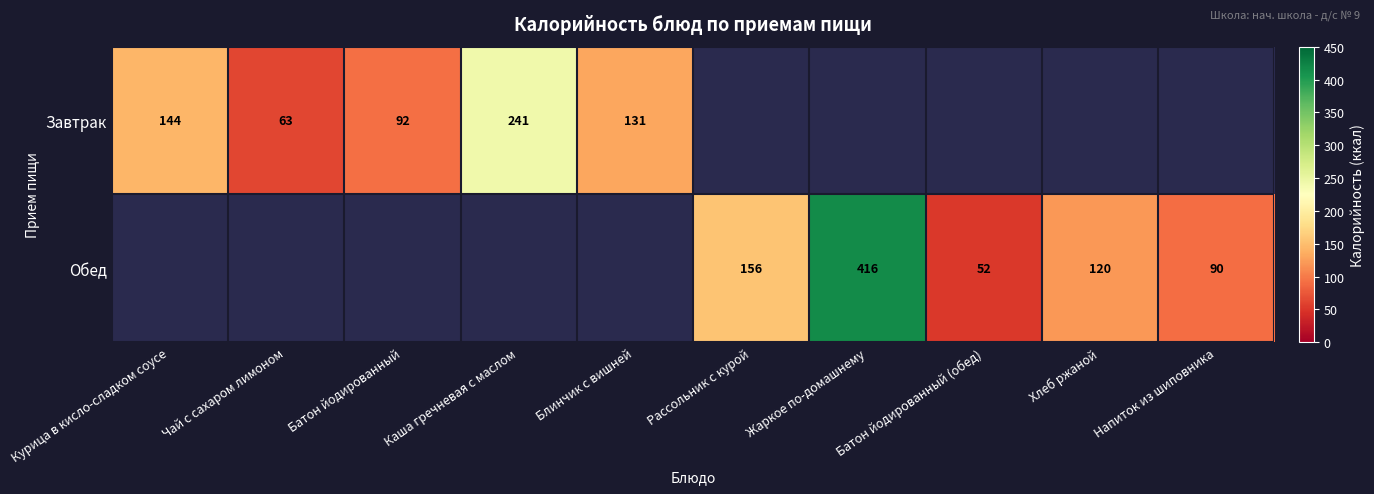

Which has a higher value, Батон йодированный (обед) or Напиток из шиповника?

Напиток из шиповника